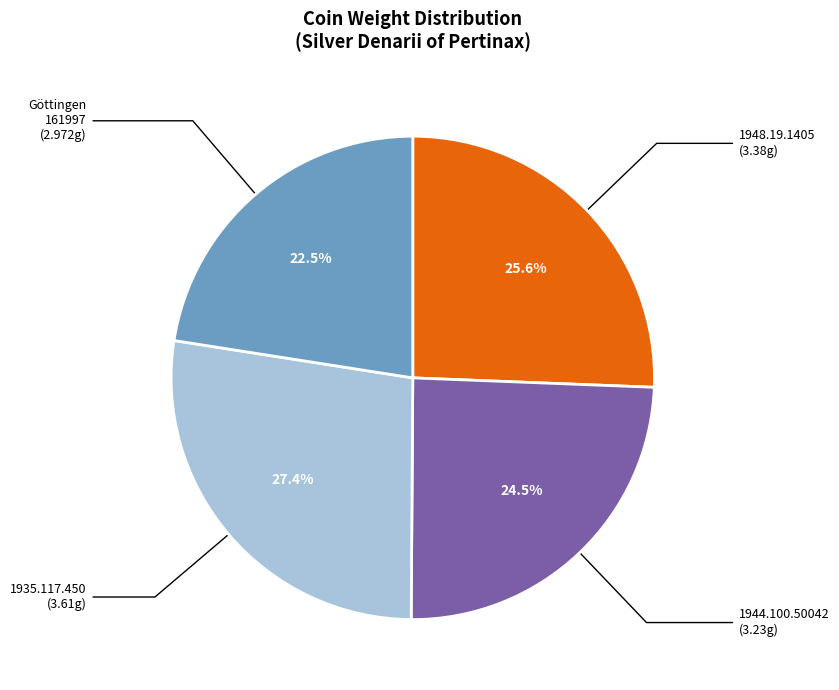

Does any single category account for the majority?

No